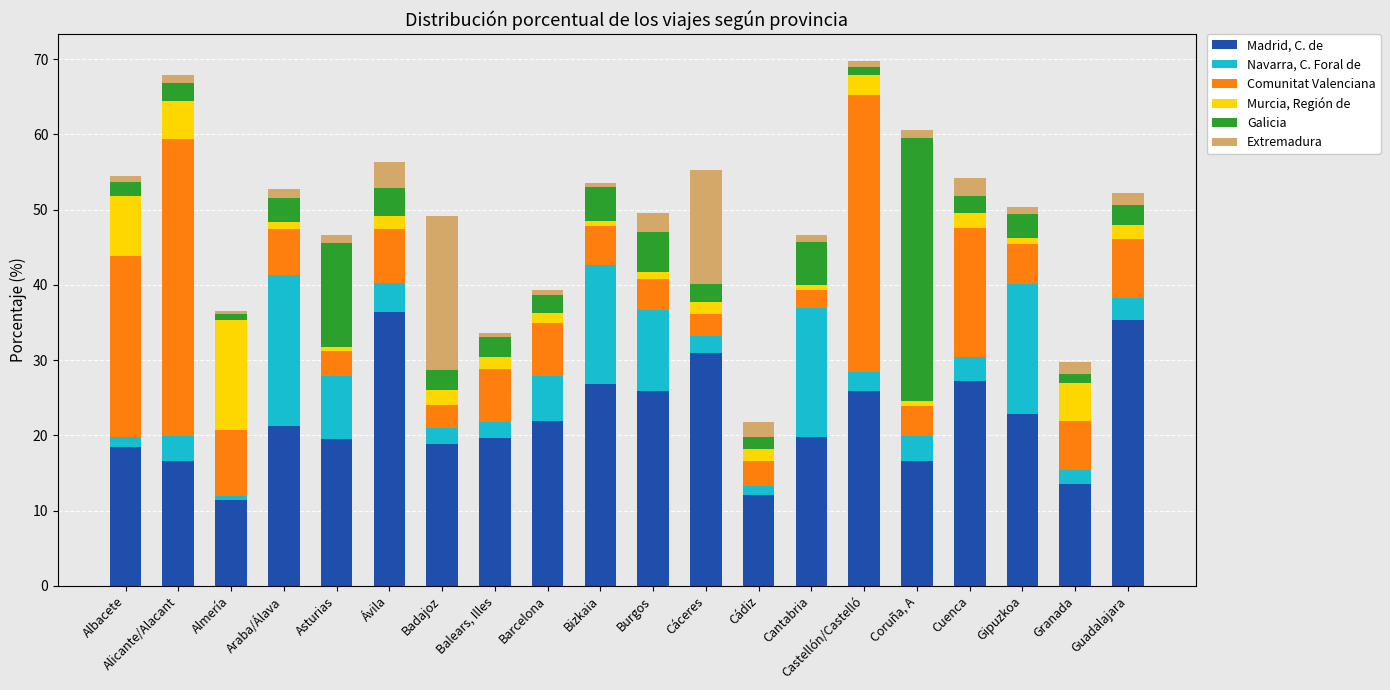

The value of Madrid, C. de at Badajoz is 11.4. True or false?

False